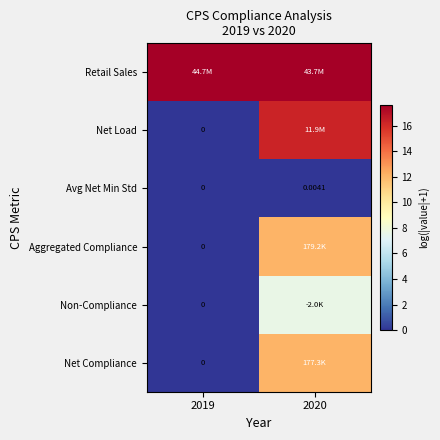

How many series are shown in this chart?

6